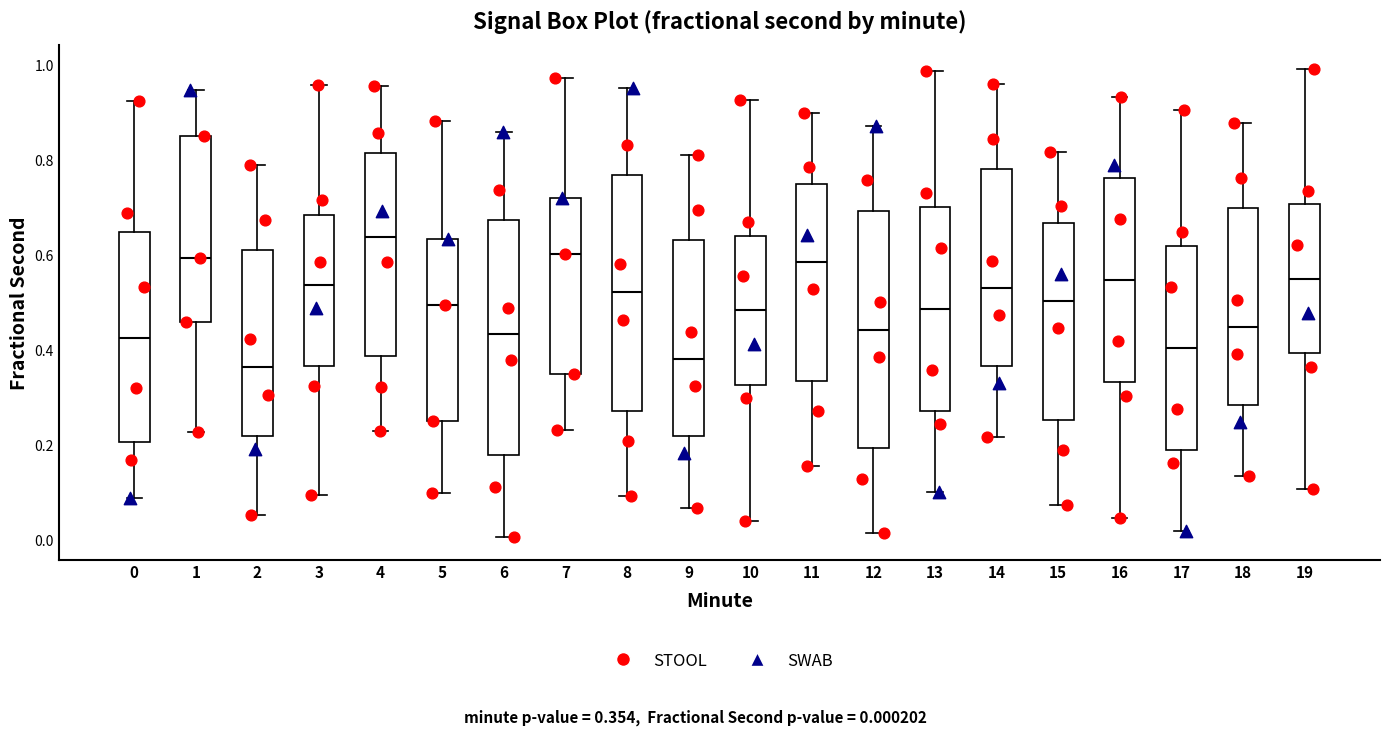

Which box has the highest median line?

4